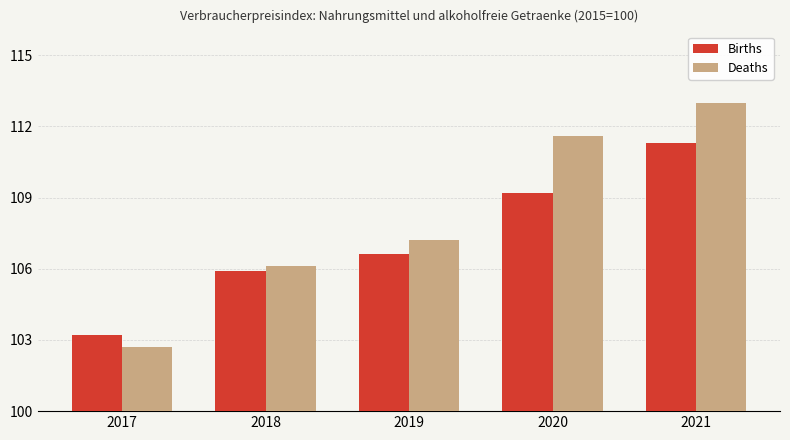

At which label is Births closest to 107?

2019